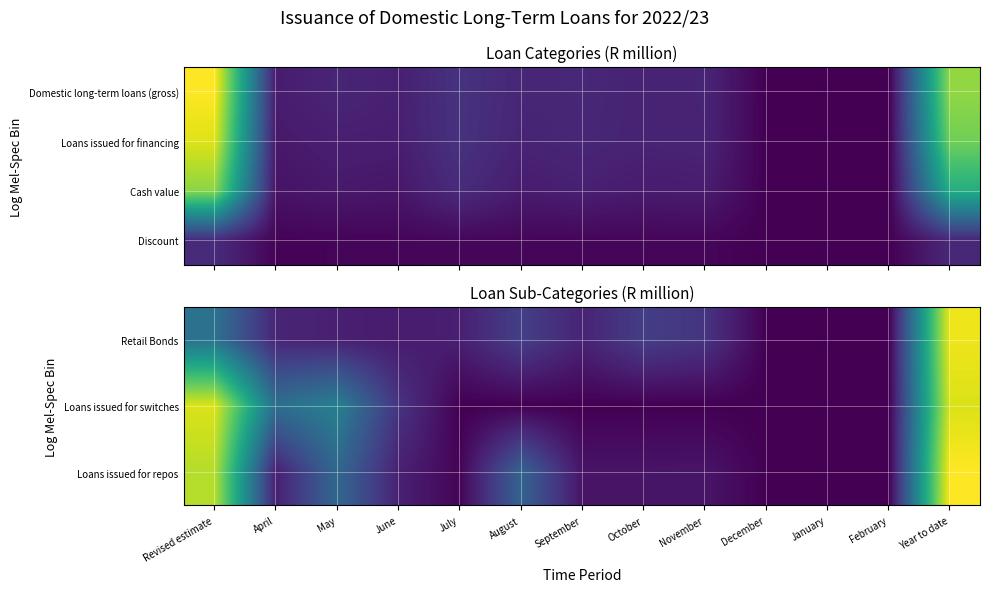

At which category does the chart reach its minimum across all series?

December